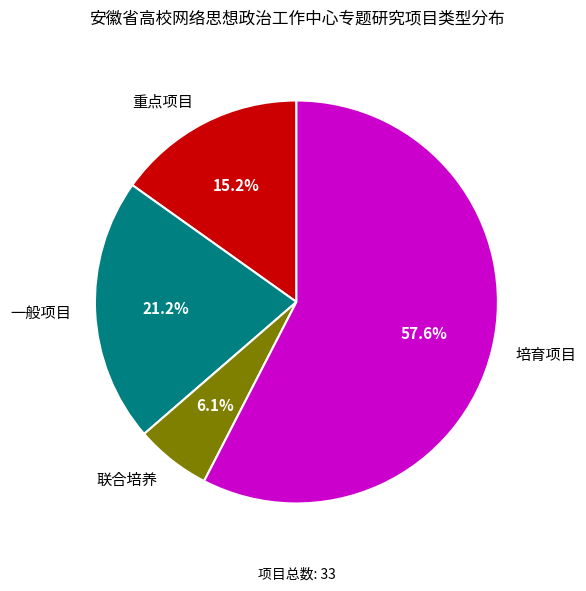

Which category has the smallest portion of the pie?

联合培养